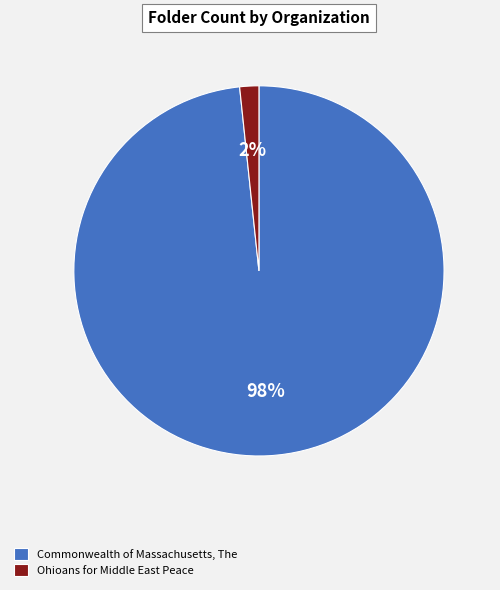

To the nearest percent, what is the average slice percentage?

50%